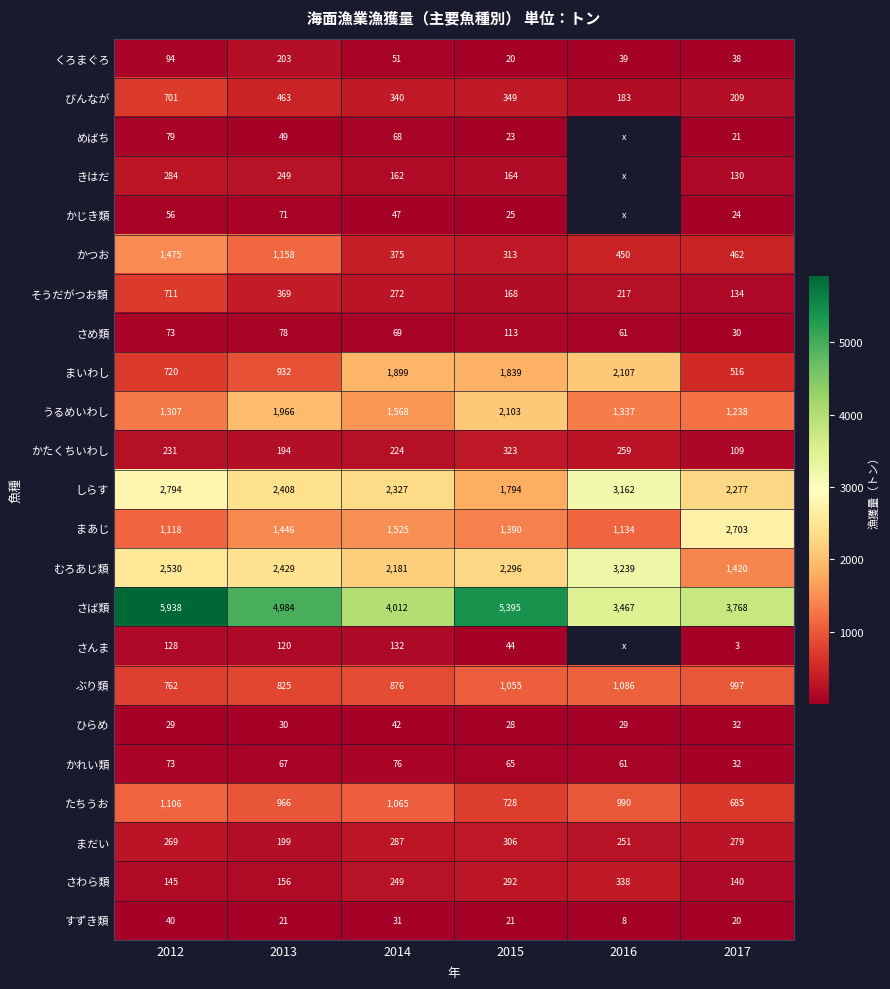

What value does the さめ類 series have at 2015, to the nearest 5?

115